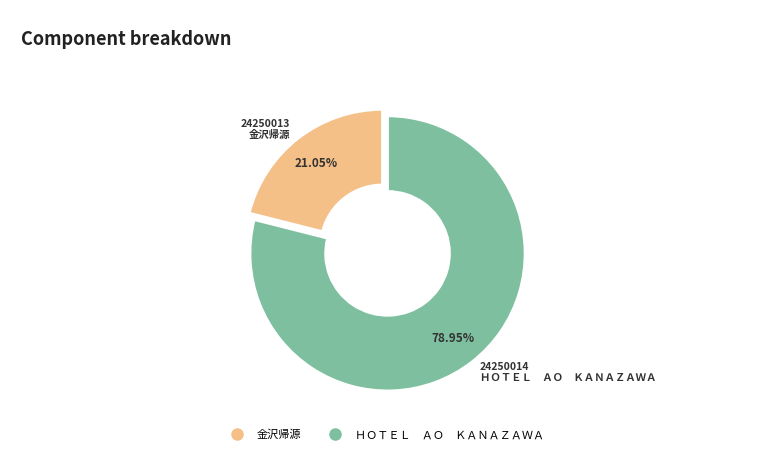

Is there any slice that represents more than half of the pie?

Yes